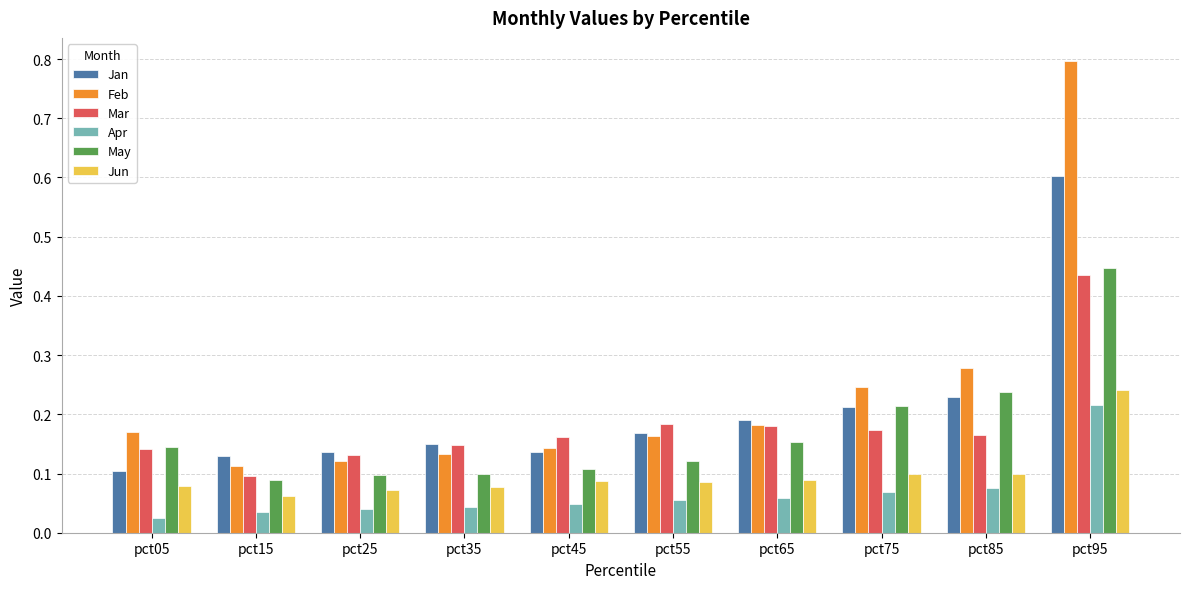

What is the maximum value shown in the chart?

0.8